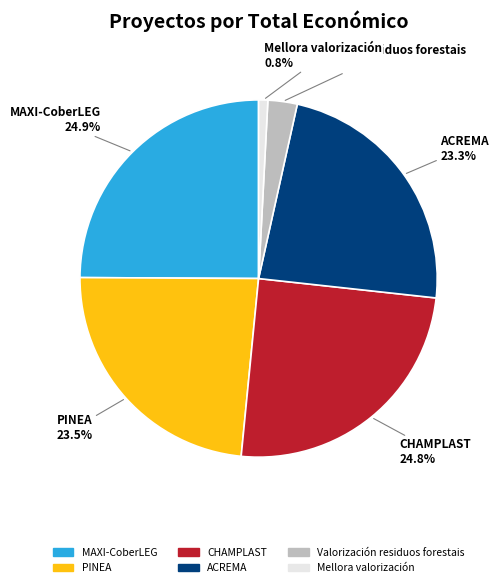

What is the ratio of the value at Valorización residuos forestais to the value at MAXI-CoberLEG?

0.1